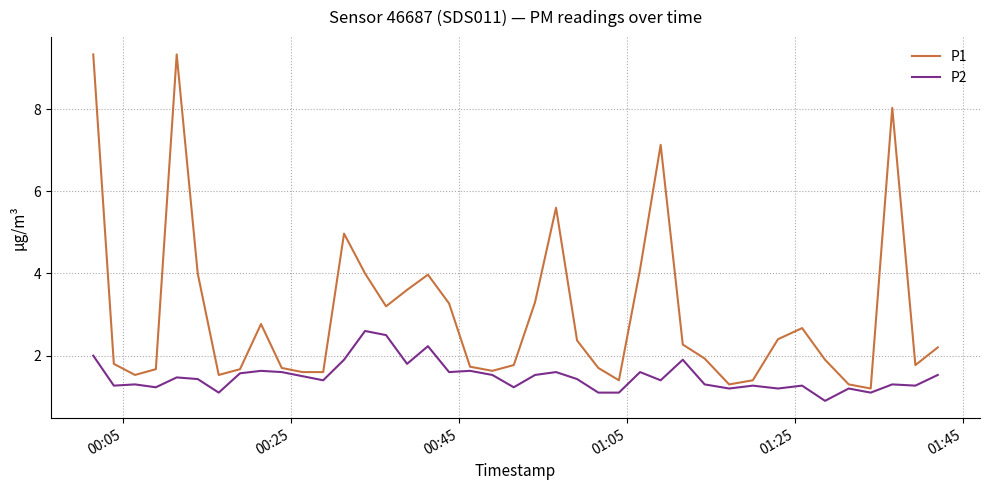

Which series has the largest total across all categories?

P1